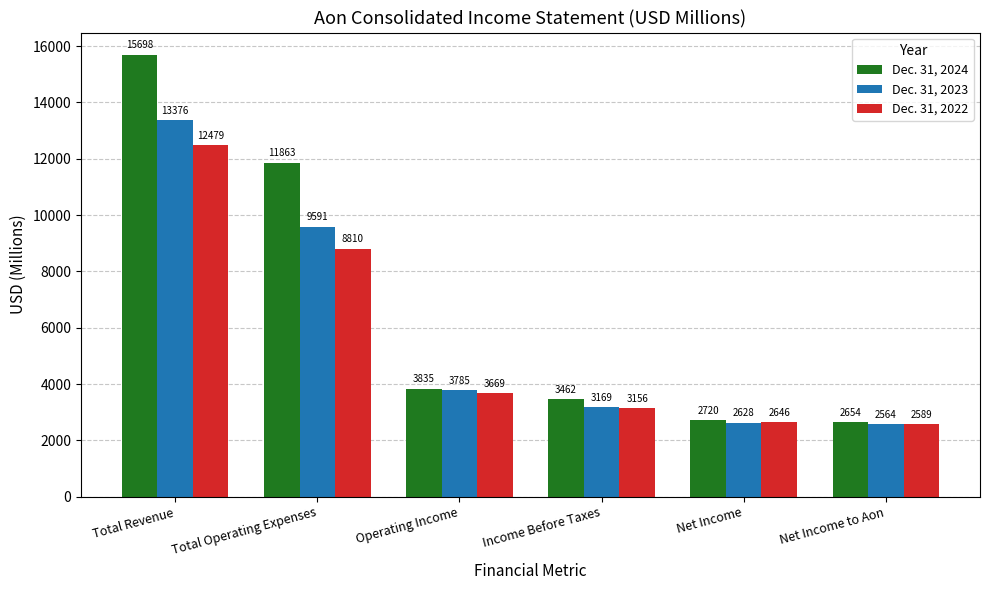

What is the difference between the maximum and second lowest values in the Dec. 31, 2022 series?

9833